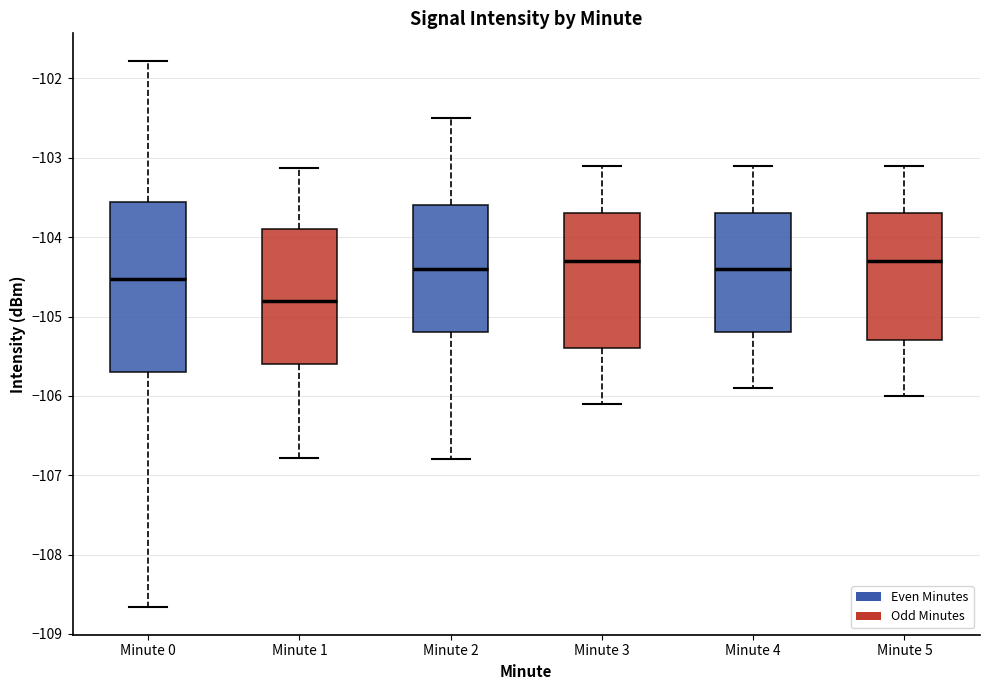

Reading left to right, read every box against the y-axis: the position of its median line, the range the box covers, and the ends of its whiskers. The values are not printed on the chart, so give them approximately, as read against the axis.

Minute 0: median -104.5, box -105.7 to -103.6, whiskers -108.7 to -101.8
Minute 1: median -104.8, box -105.6 to -103.9, whiskers -106.8 to -103.1
Minute 2: median -104.4, box -105.2 to -103.6, whiskers -106.8 to -102.5
Minute 3: median -104.3, box -105.4 to -103.7, whiskers -106.1 to -103.1
Minute 4: median -104.4, box -105.2 to -103.7, whiskers -105.9 to -103.1
Minute 5: median -104.3, box -105.3 to -103.7, whiskers -106.0 to -103.1